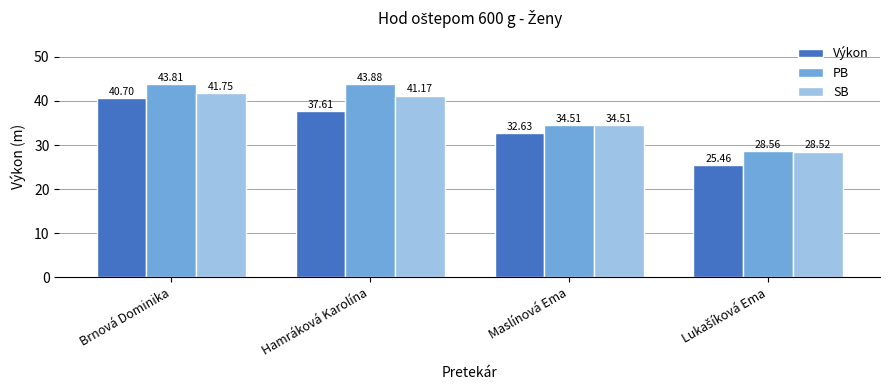

How many data points in SB are above 41?

2